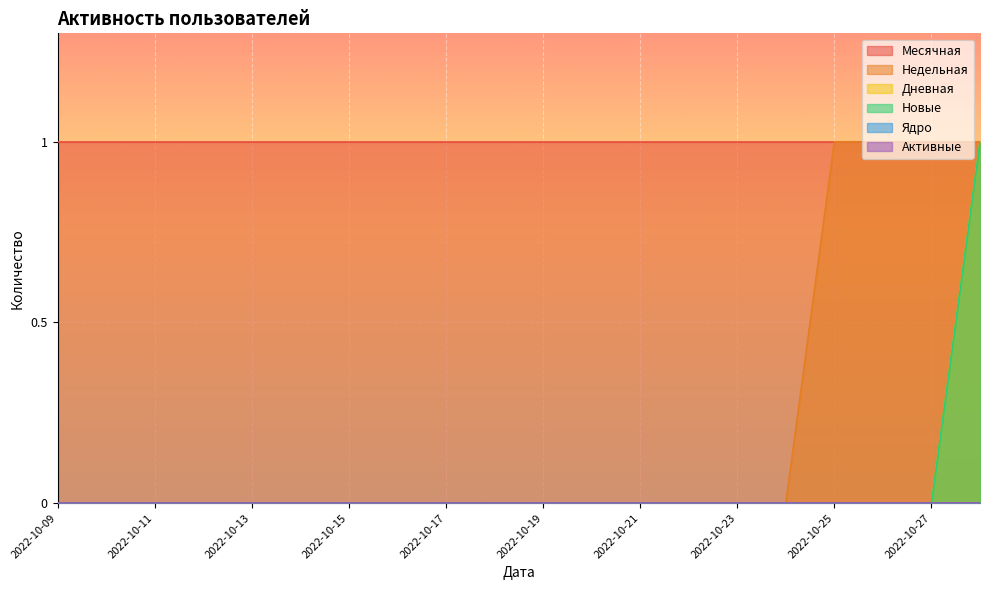

True or false: Новые and Недельная cross at least once.

False